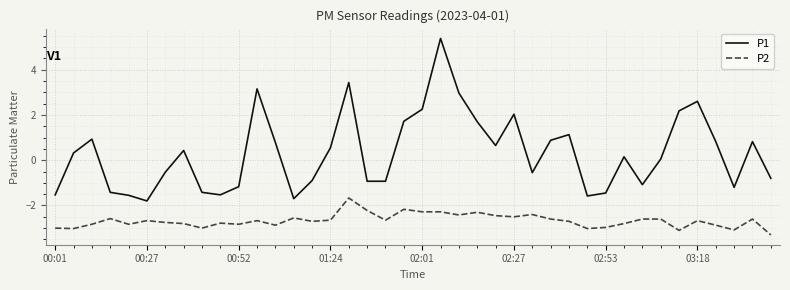

Which series has the largest total across all categories?

P1